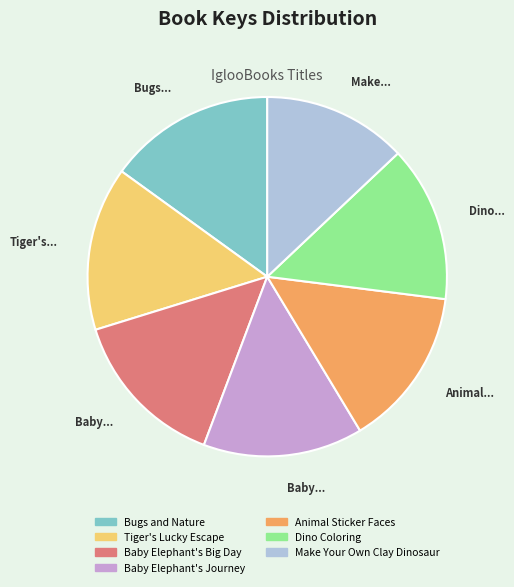

Does Bugs and Nature account for over 50% of the chart?

No